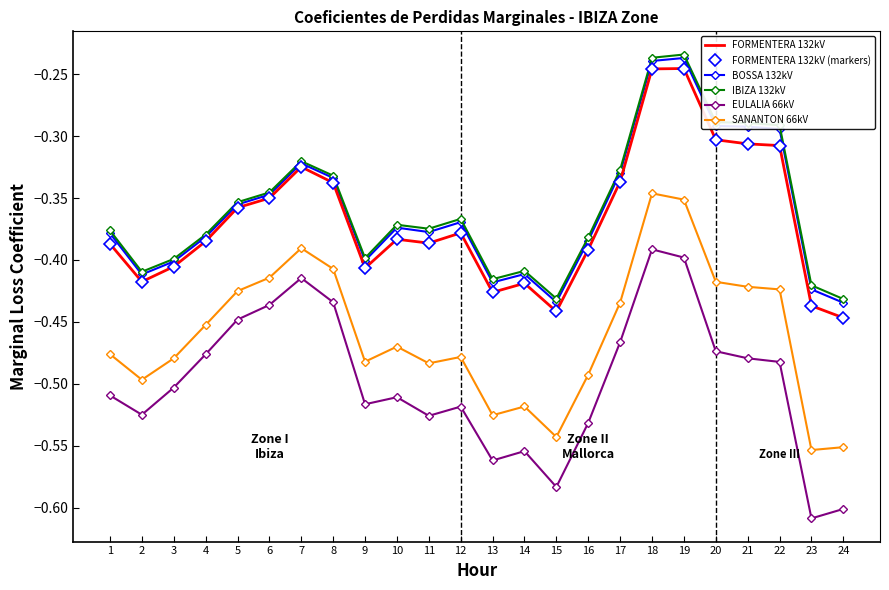

What is the sum of all FORMENTERA 132kV (markers) values?

-8.8